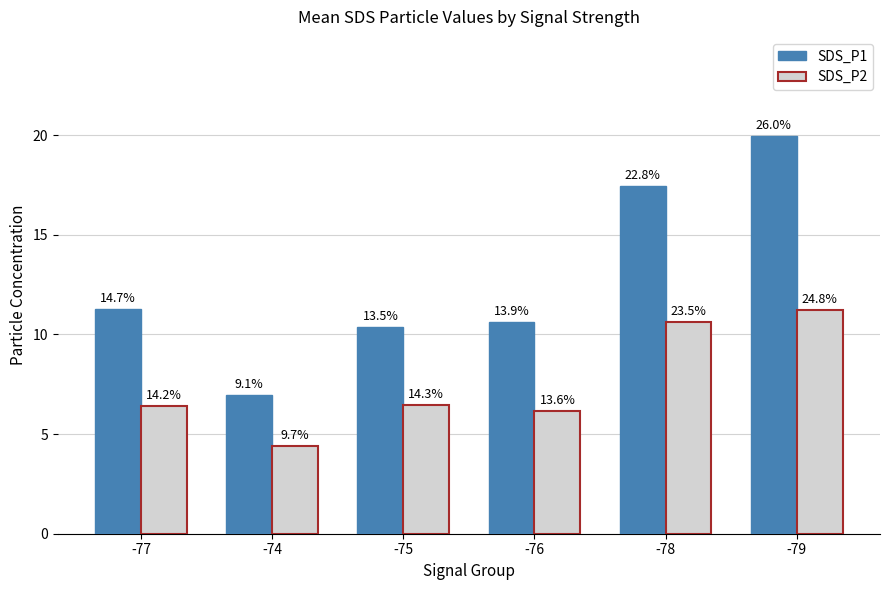

What is the difference between the SDS_P1 values at -77 and -74?

4.3